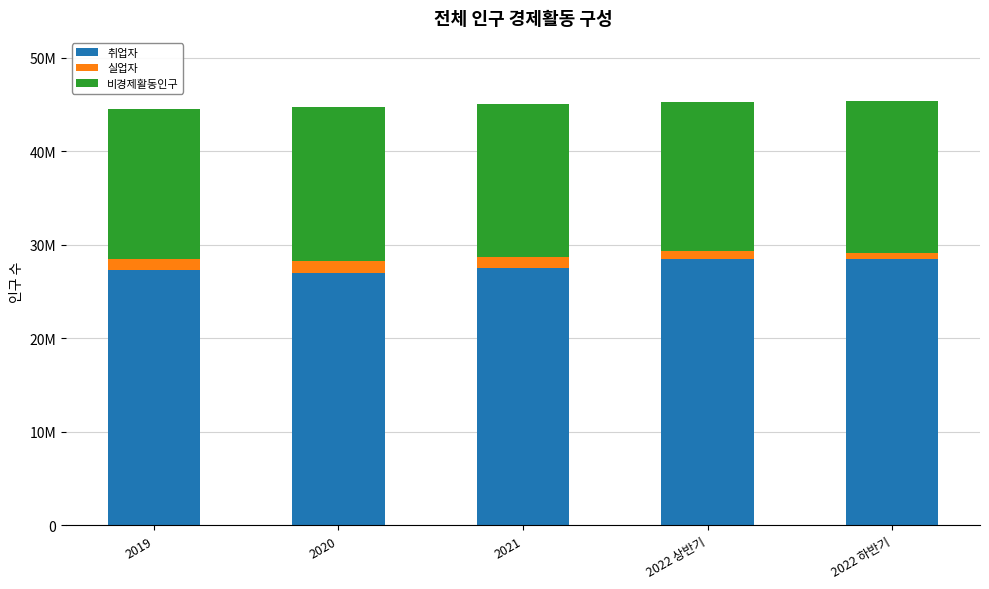

What is the difference between the maximum and minimum values in the 비경제활동인구 series?

677000